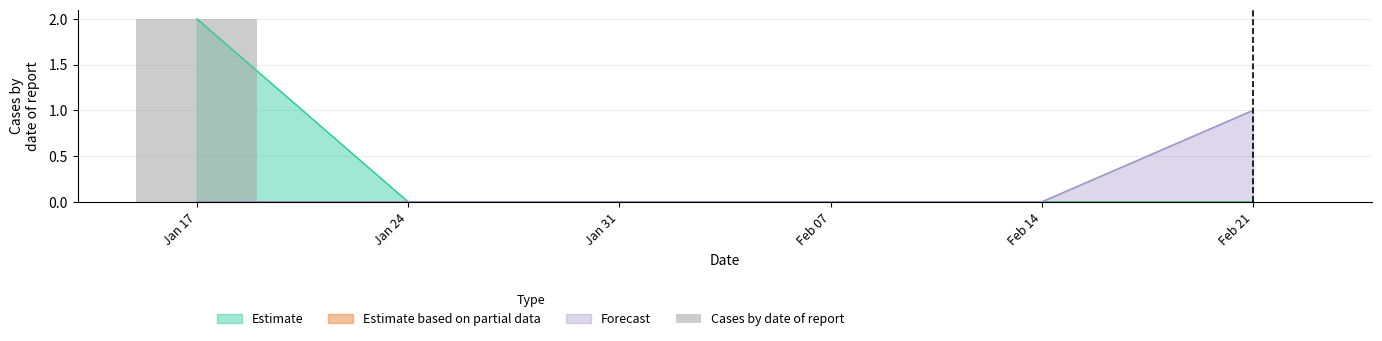

List the labels in order of value, smallest first.

Jan 24, Jan 31, Feb 07, Feb 14, Feb 21, Jan 17